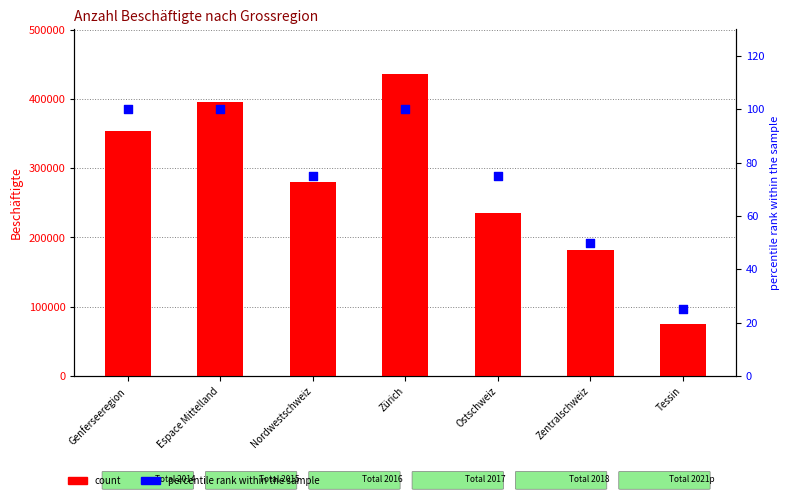

What is the total value across all series at Zürich?

435417